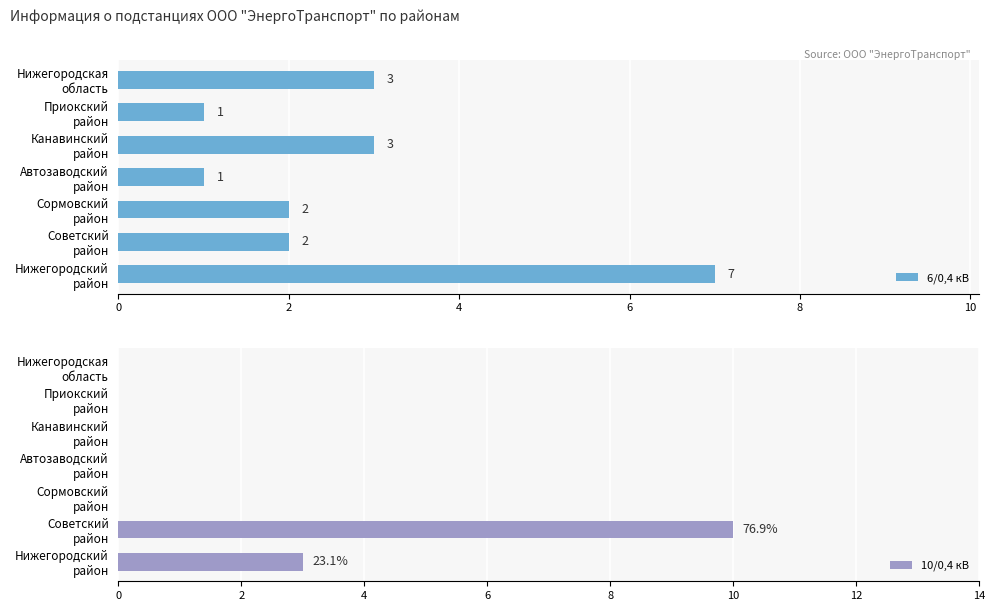

How many 6/0,4 кВ values are between 1 and 3?

6